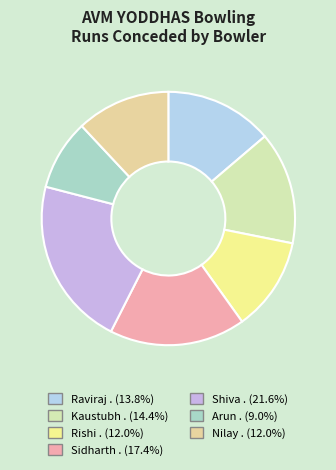

Do Arun . and Sidharth . together represent more than half of the pie?

No